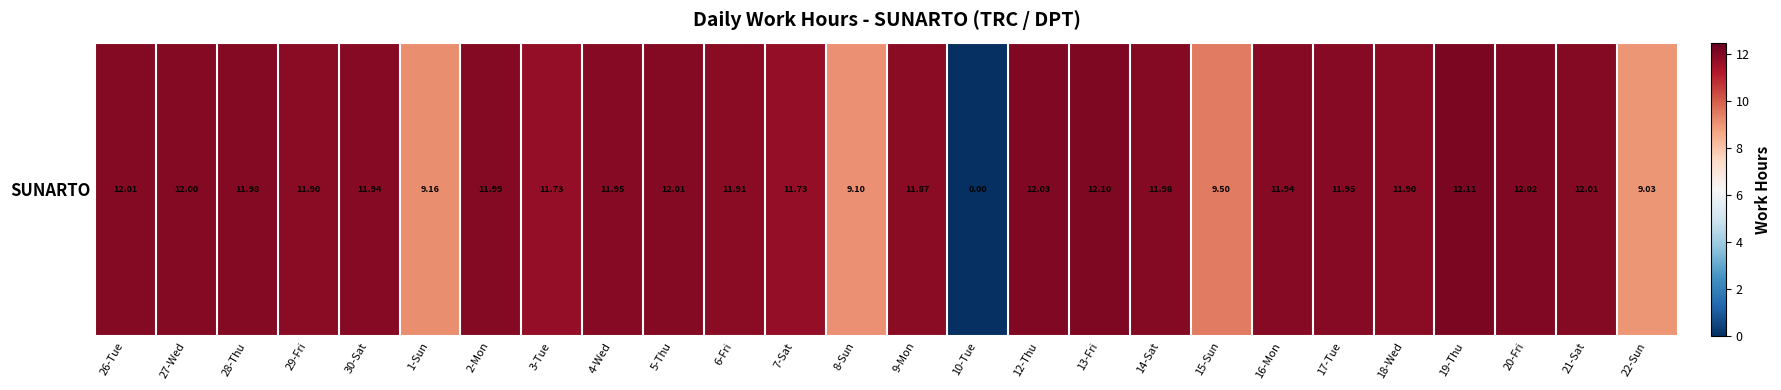

The chart shows a value of 12.0 at 26-Tue. True or false?

True